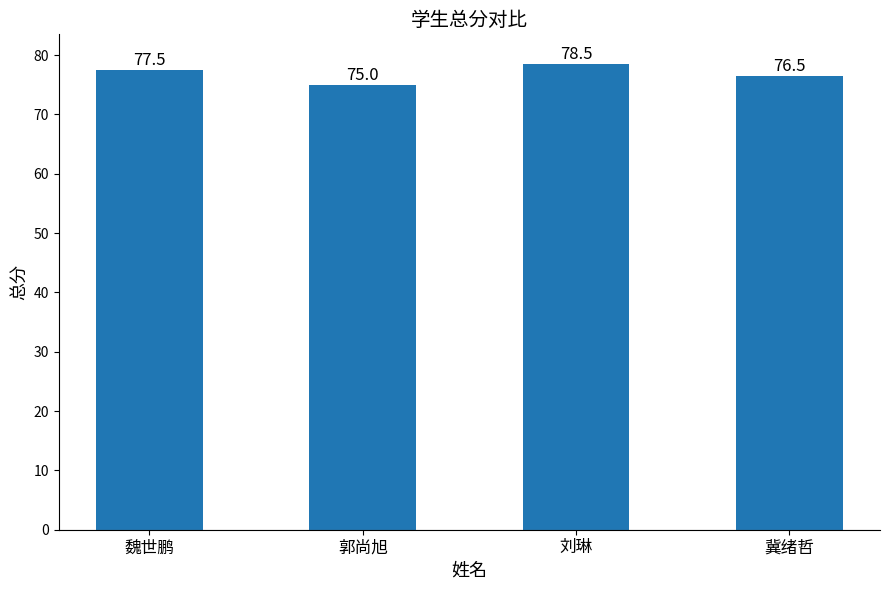

List the labels in order of value, largest first.

刘琳, 魏世鹏, 冀绪哲, 郭尚旭